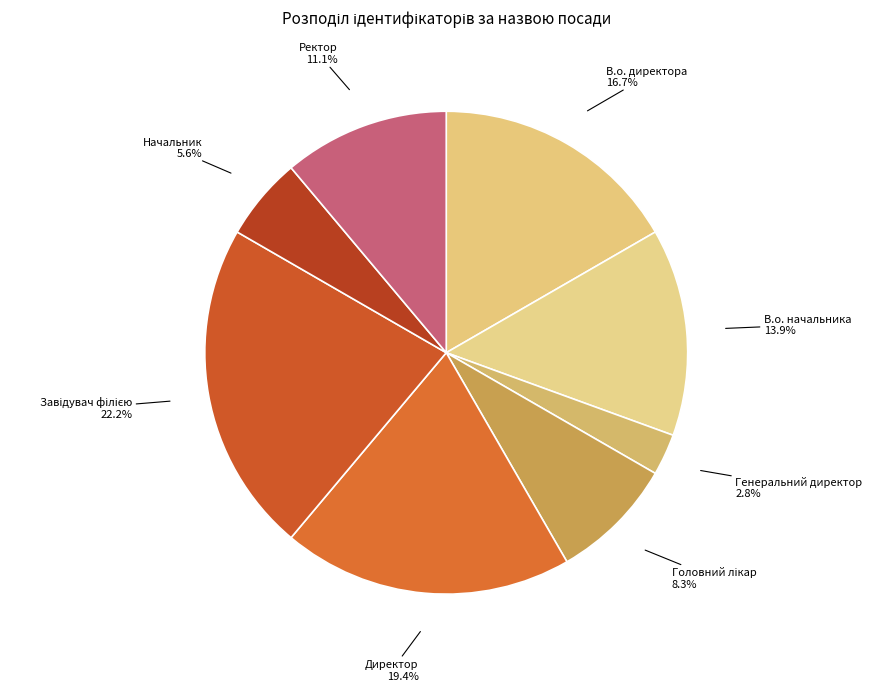

Which category has the smallest portion of the pie?

Генеральний директор